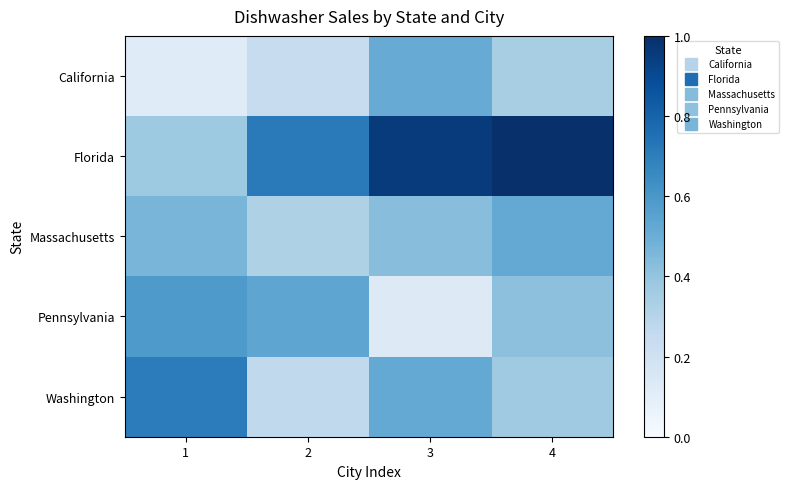

Reading left to right, transcribe all the data shown in this chart.

California: 1=0.1	2=0.2	3=0.5	4=0.3
Florida: 1=0.4	2=0.7	3=1.0	4=1.0
Massachusetts: 1=0.5	2=0.3	3=0.4	4=0.5
Pennsylvania: 1=0.6	2=0.5	3=0.1	4=0.4
Washington: 1=0.7	2=0.3	3=0.5	4=0.4